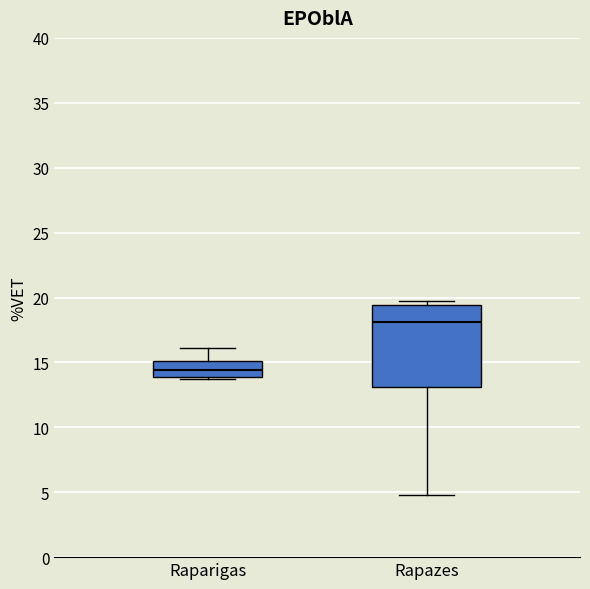

Where does the lower whisker of the box for Rapazes end on the y-axis? The values are not printed on the chart, so give them approximately, as read against the axis.

5.0